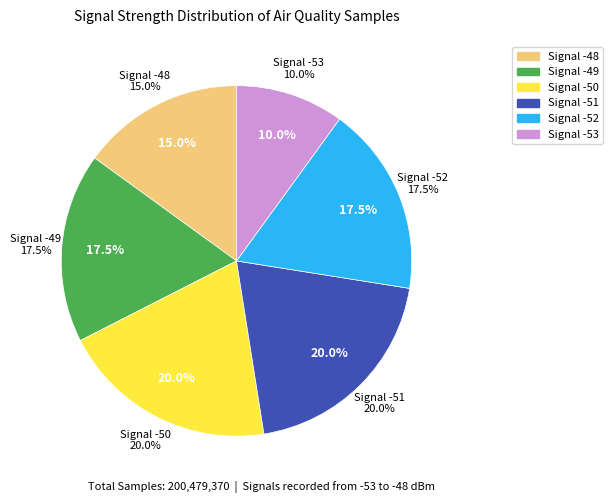

Do -49 and -48 together represent more than half of the pie?

No